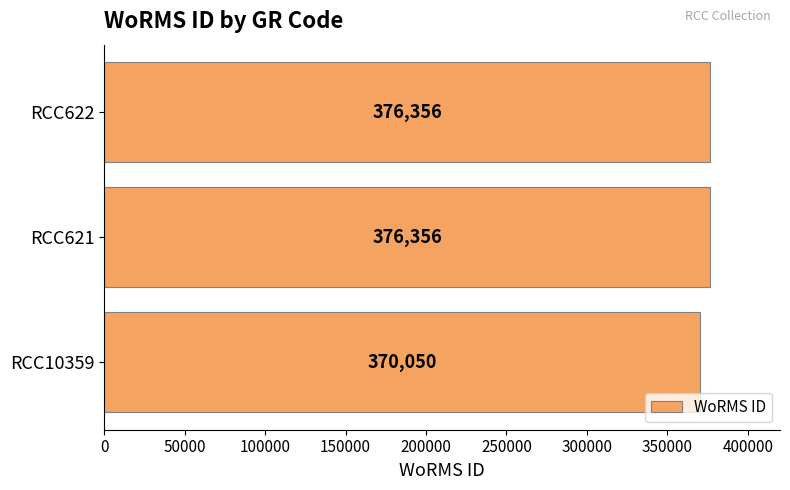

Count the number of categories in the chart.

3